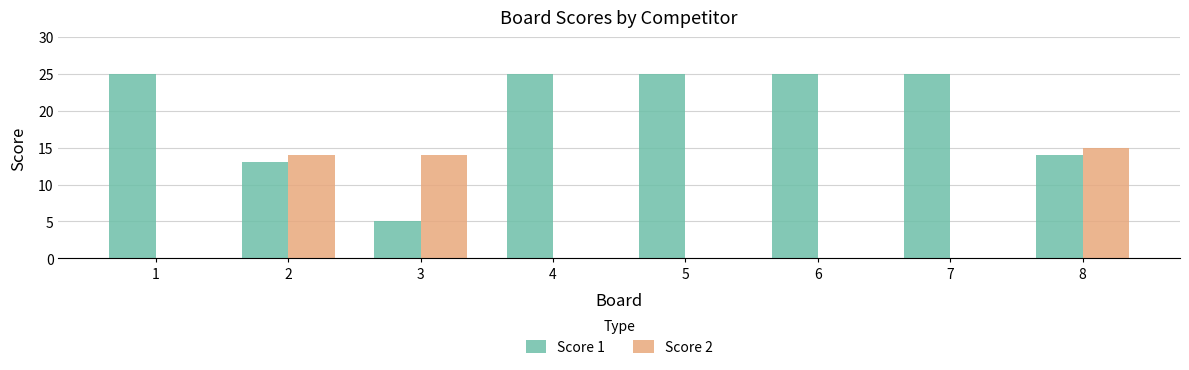

Reading left to right, list all the values displayed in this chart.

Score 1: 25	13	5	25	25	25	25	14
Score 2: 0	14	14	0	0	0	0	15